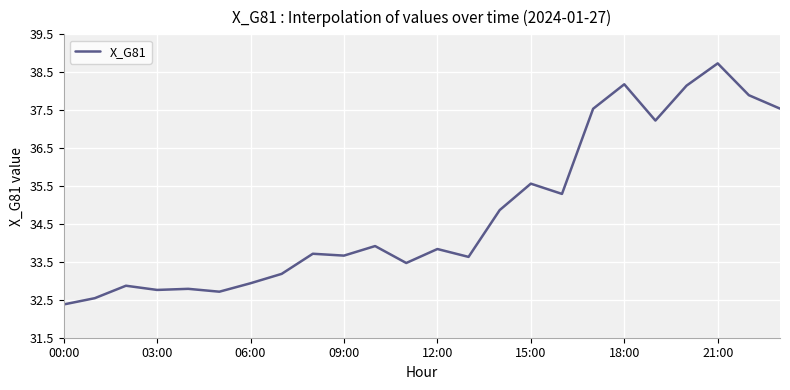

Is this an area chart (filled region under the line)?

No